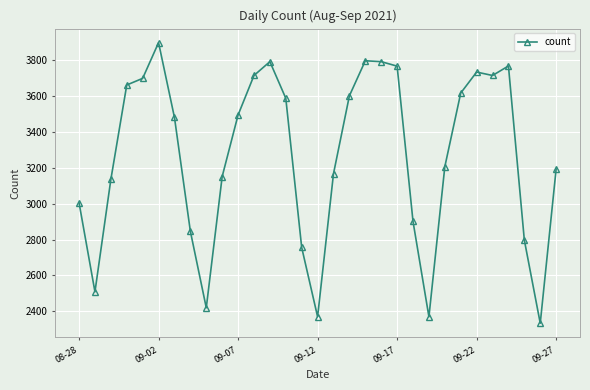

What is the difference between the maximum and minimum values?

1563